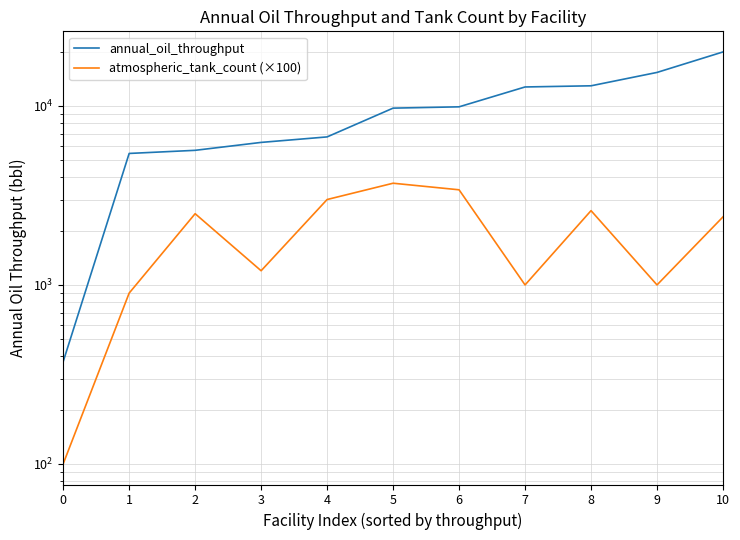

Rank the series by their average value, from highest to lowest.

annual_oil_throughput, atmospheric_tank_count (×100)